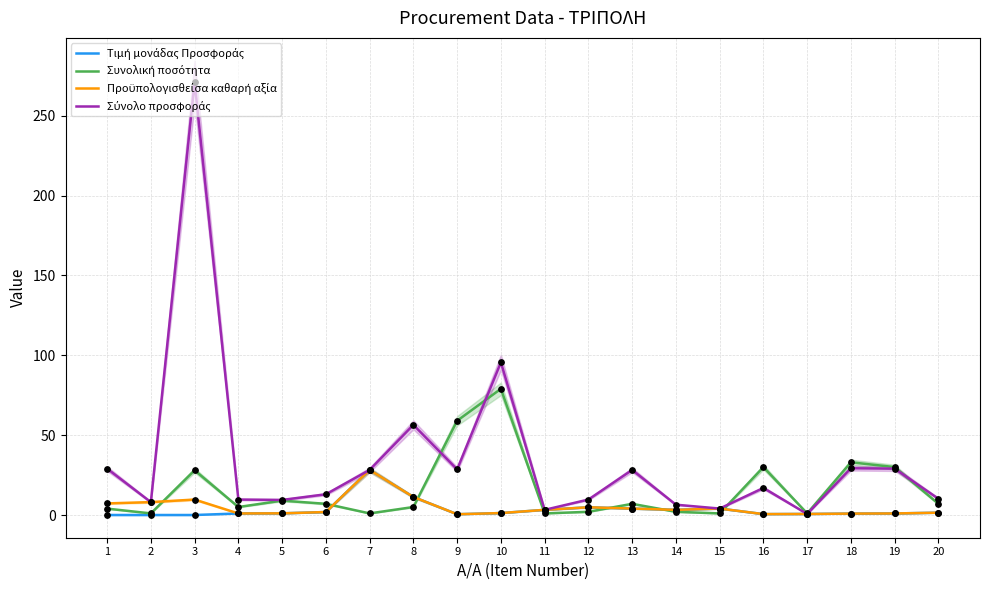

Which series contains the lowest Y value?

Τιμή μονάδας Προσφοράς